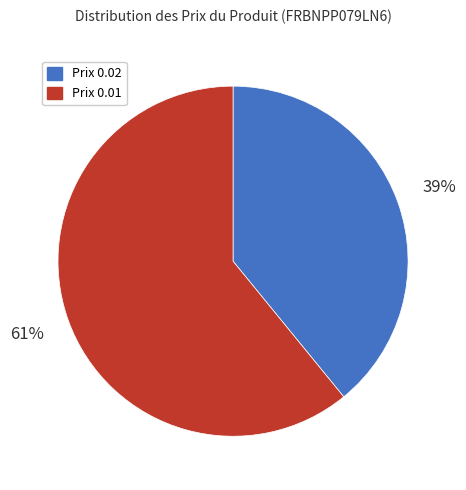

Rank the categories by value from lowest to highest.

Prix 0.02, Prix 0.01